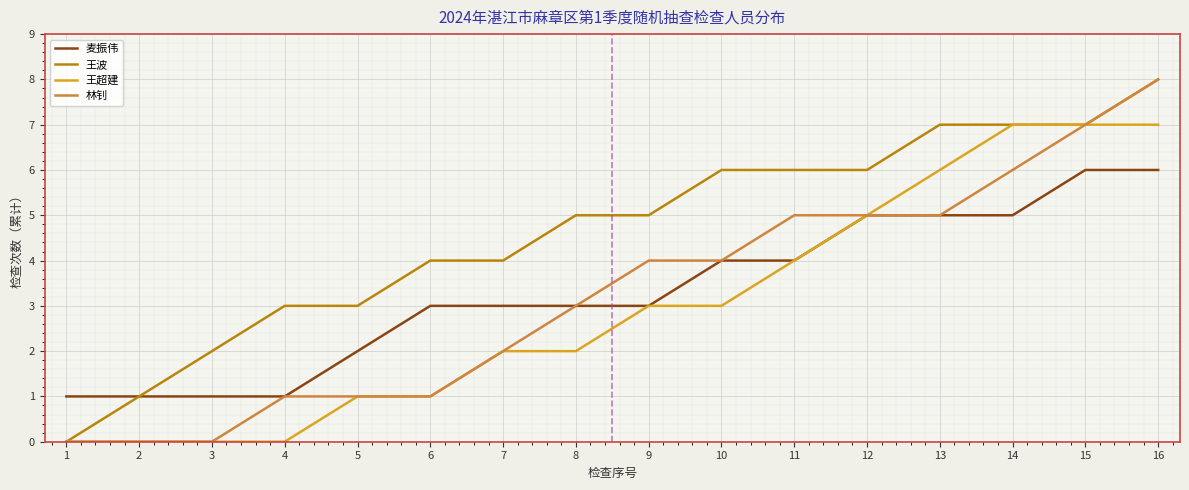

Between 1 and 6, which series saw the biggest shift?

王波